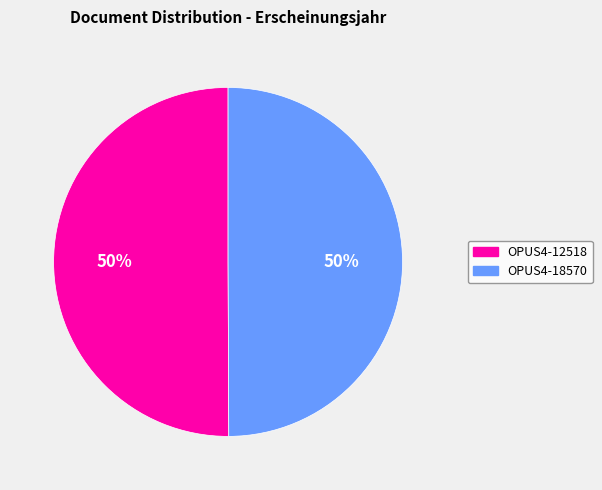

Is it true that OPUS4-12518 is 50% of the pie?

True